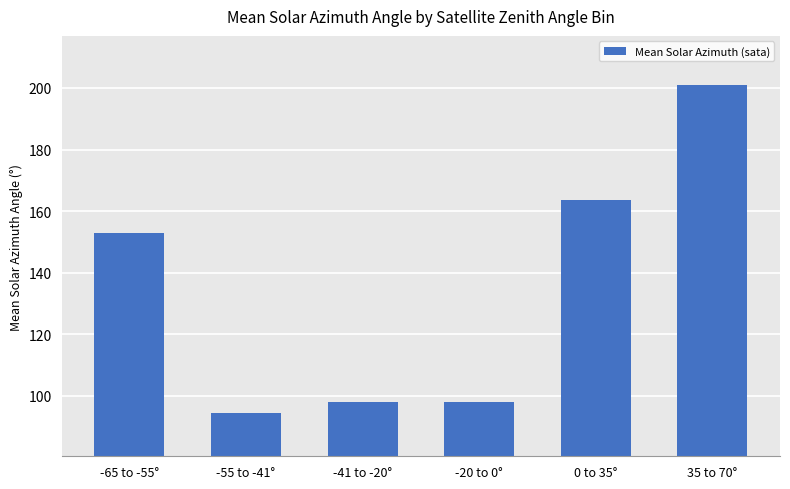

True or false: the data shows 97.8 at -41 to -20°.

True